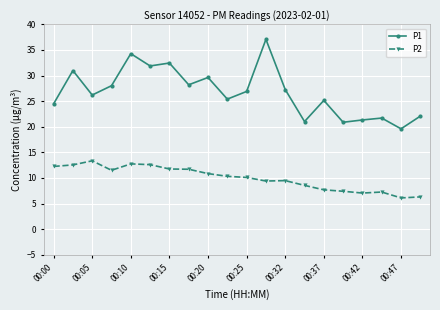

What is the difference between the maximum and minimum values in the P1 series?

17.5